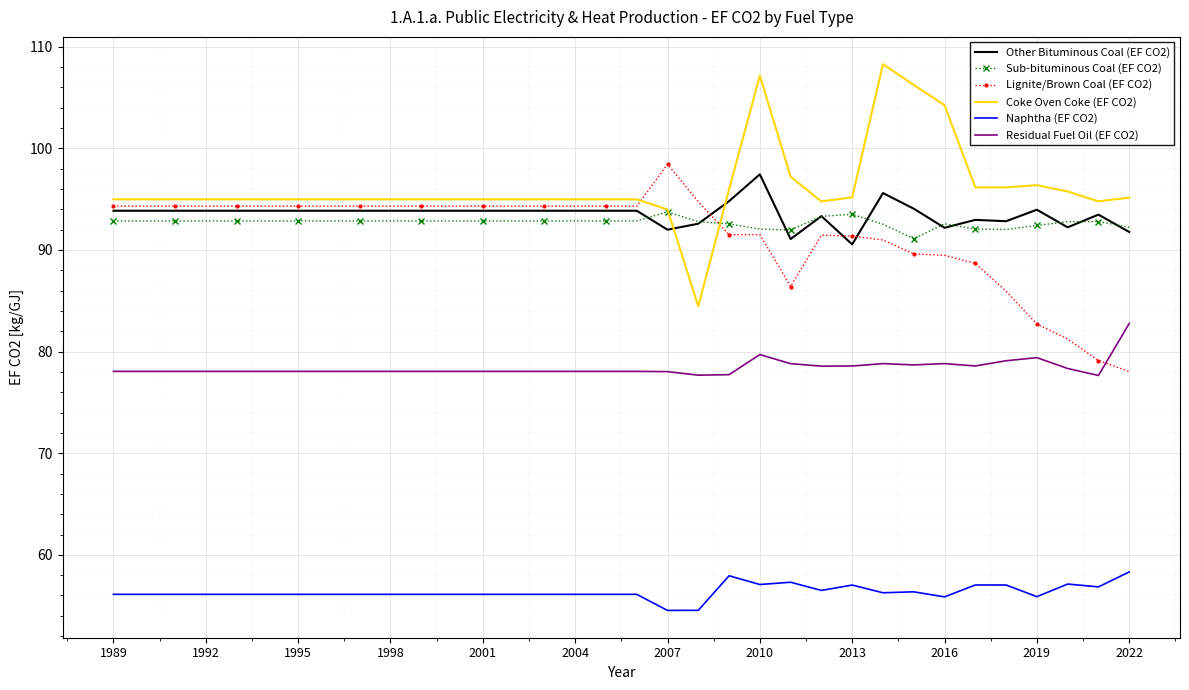

Which series has the largest total across all categories?

Coke Oven Coke (EF CO2)